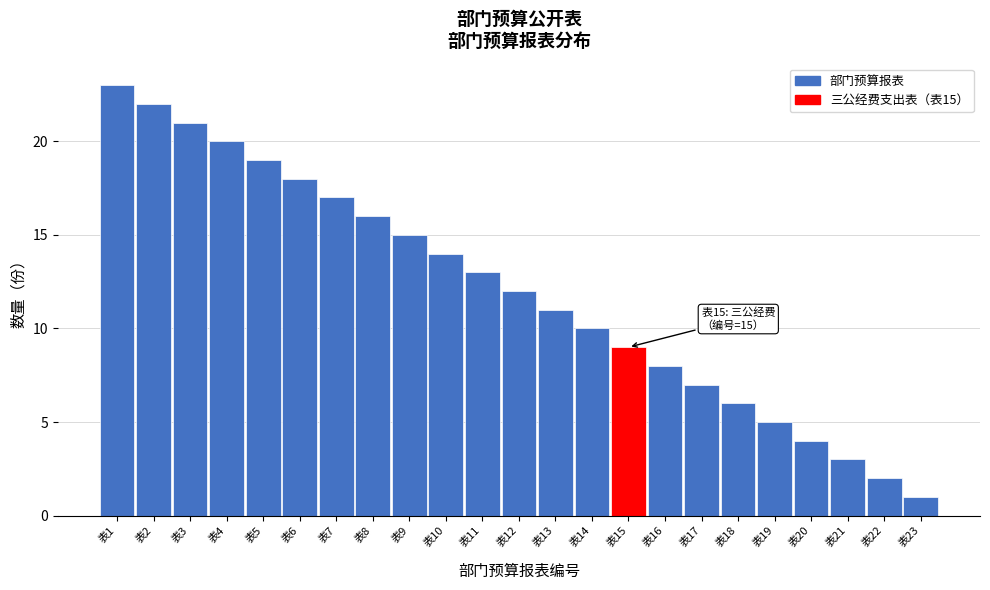

Reading left to right, what are all the values shown in this chart?

表1=23	表2=22	表3=21	表4=20	表5=19	表6=18	表7=17	表8=16	表9=15	表10=14	表11=13	表12=12	表13=11	表14=10	表15=9	表16=8	表17=7	表18=6	表19=5	表20=4	表21=3	表22=2	表23=1